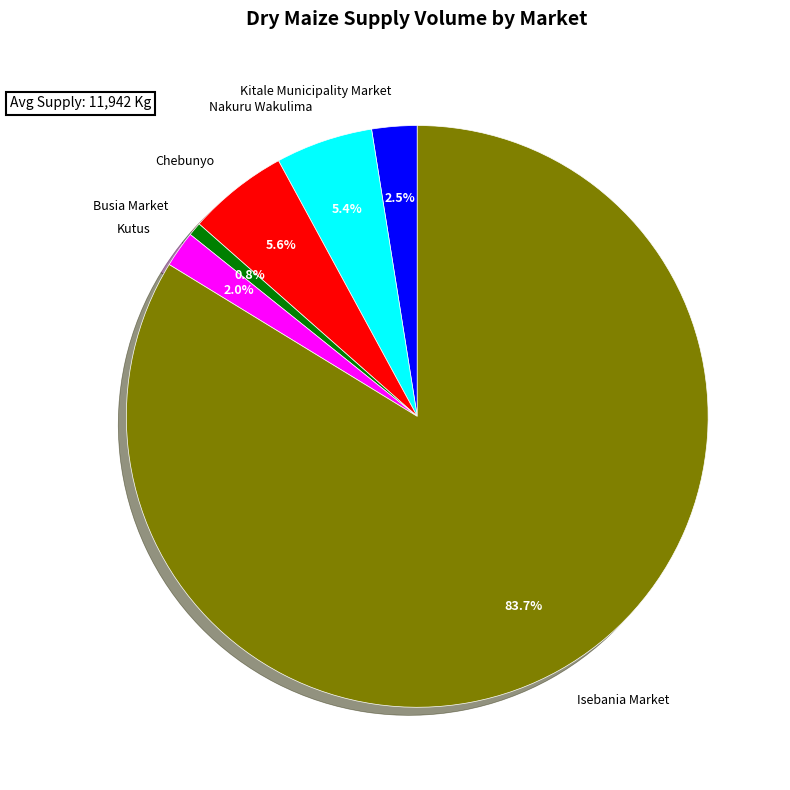

To the nearest percent, what is the average slice percentage?

17%